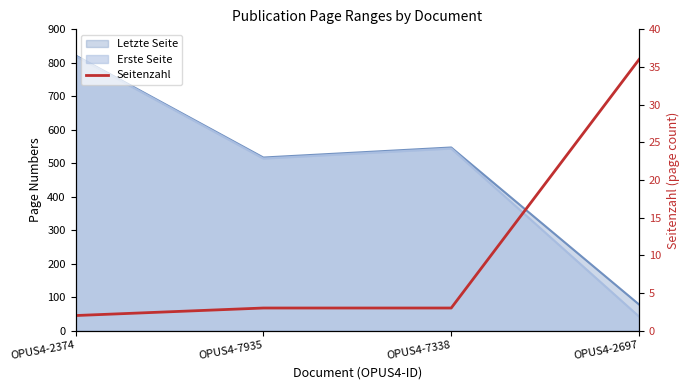

True or false: the data shows 1 at OPUS4-7338.

False